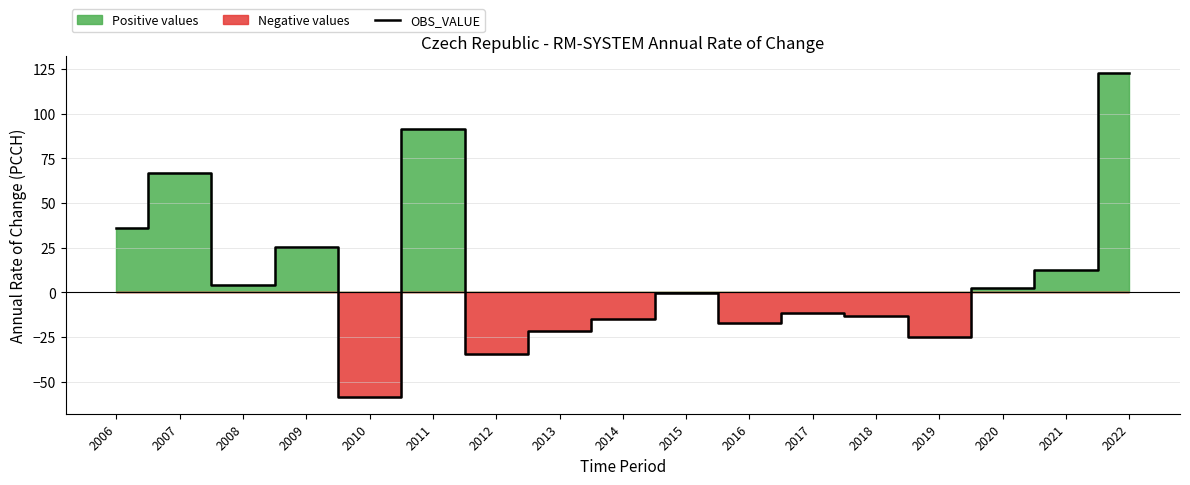

What is the difference between the values at 2014 and 2020?

17.7